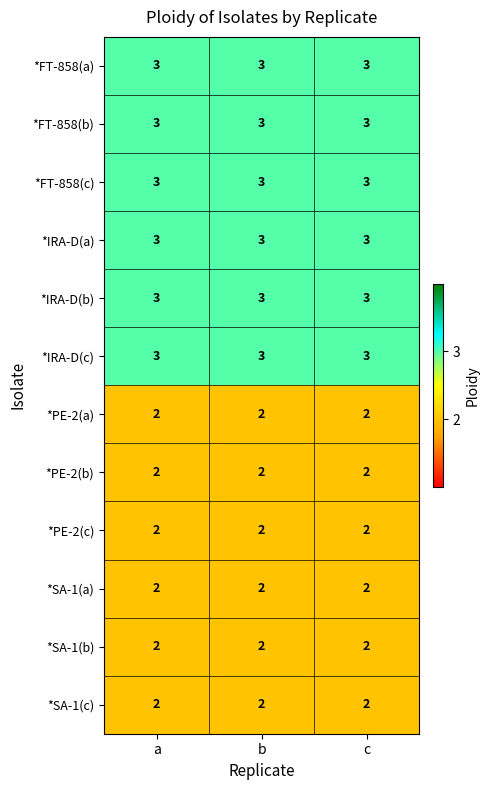

What is the approximate value of *IRA-D(c) at b?

3